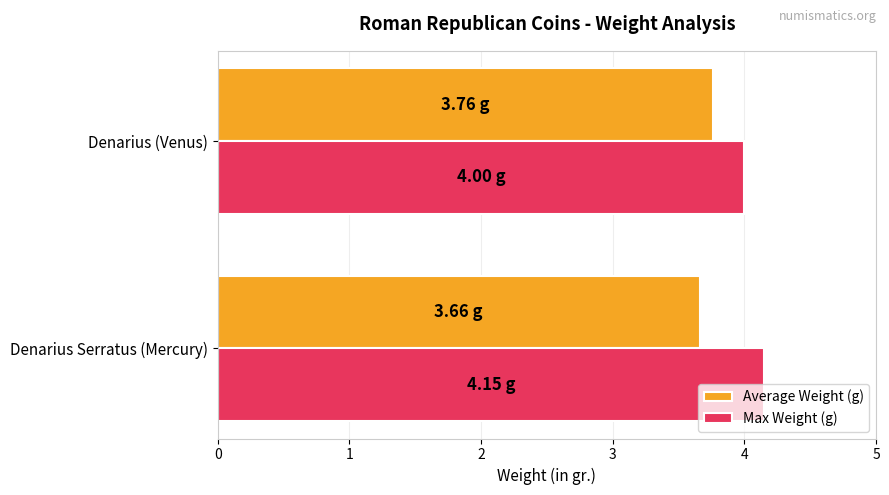

What is the difference between the highest and lowest values at Denarius Serratus (Mercury)?

0.5